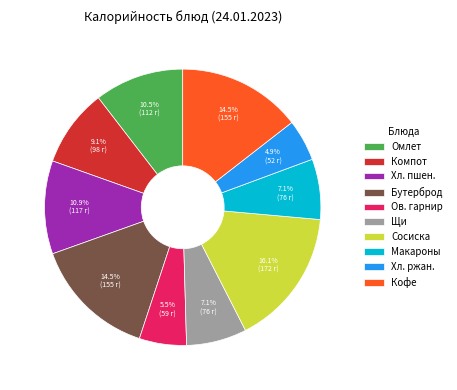

Do Компот and Щи together represent more than half of the pie?

No